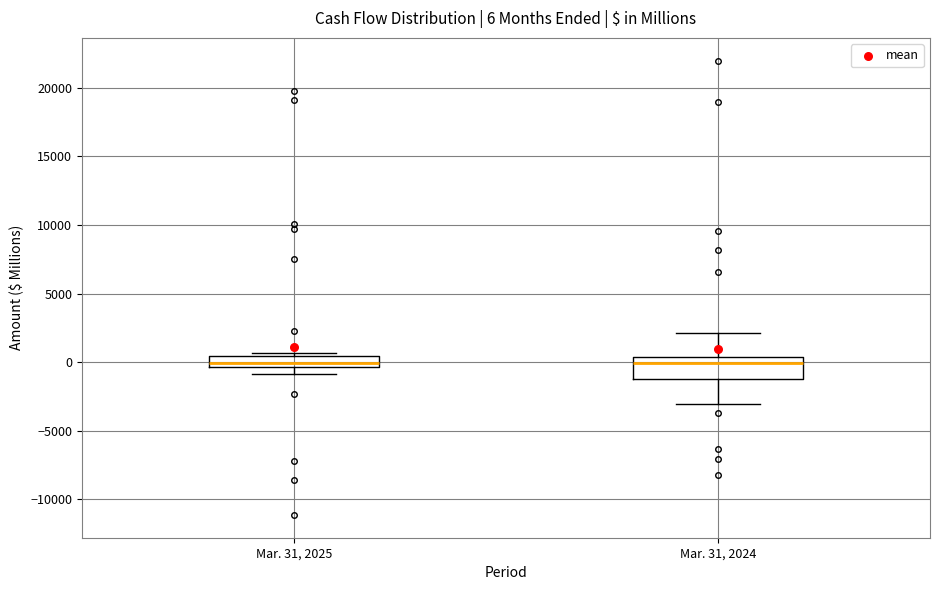

Which box is the tallest, from its lower edge to its upper edge?

Mar. 31, 2024